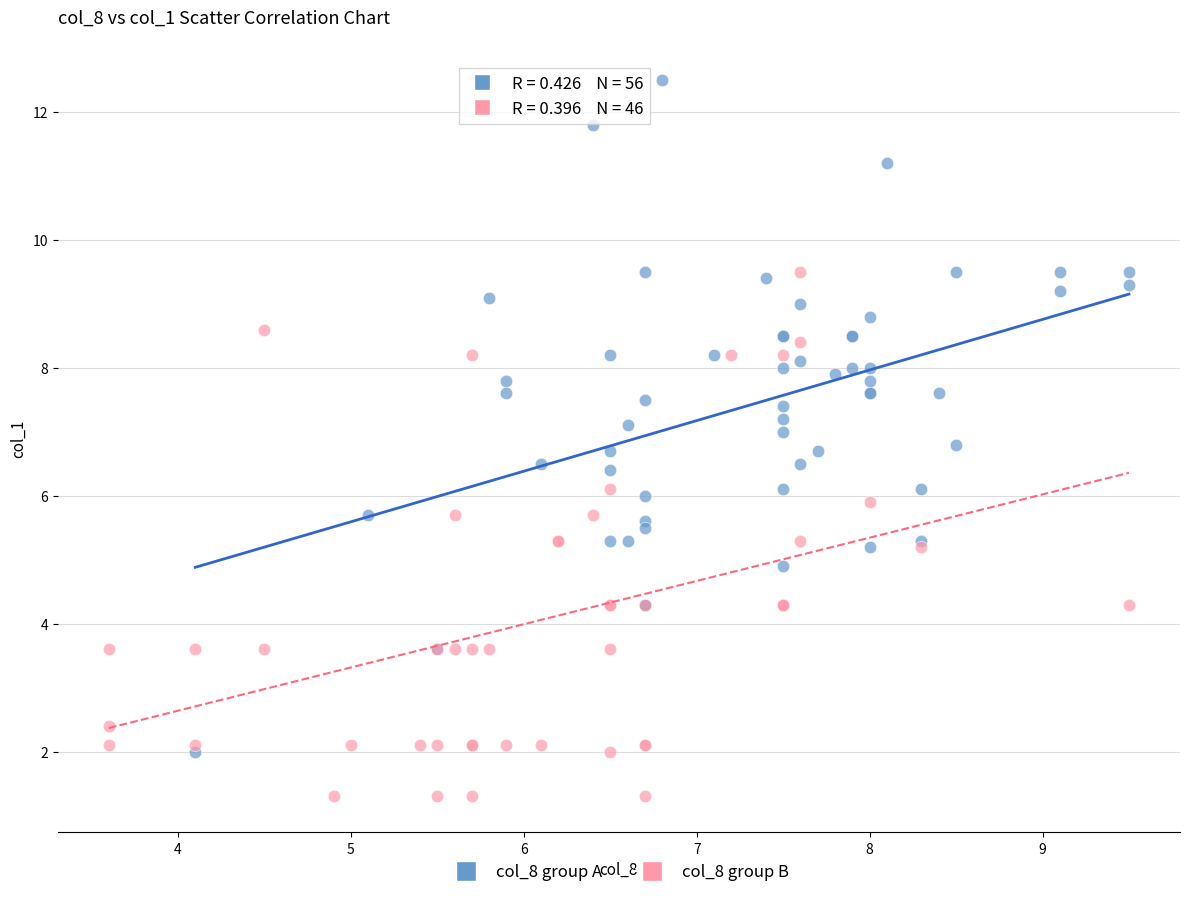

Which series has the largest Y range (max minus min)?

col_8 group A